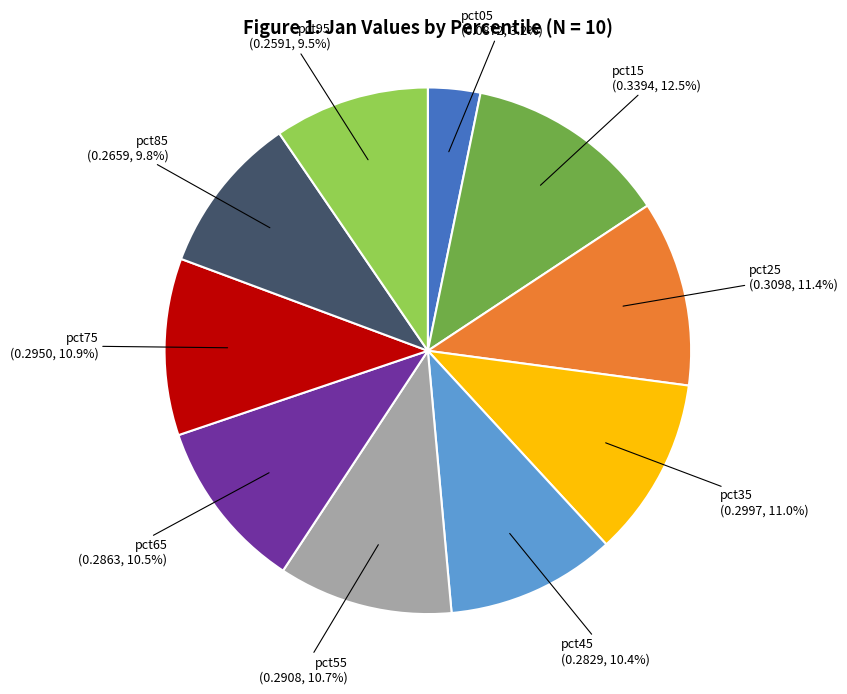

To the nearest percent, what is the average slice percentage?

10%